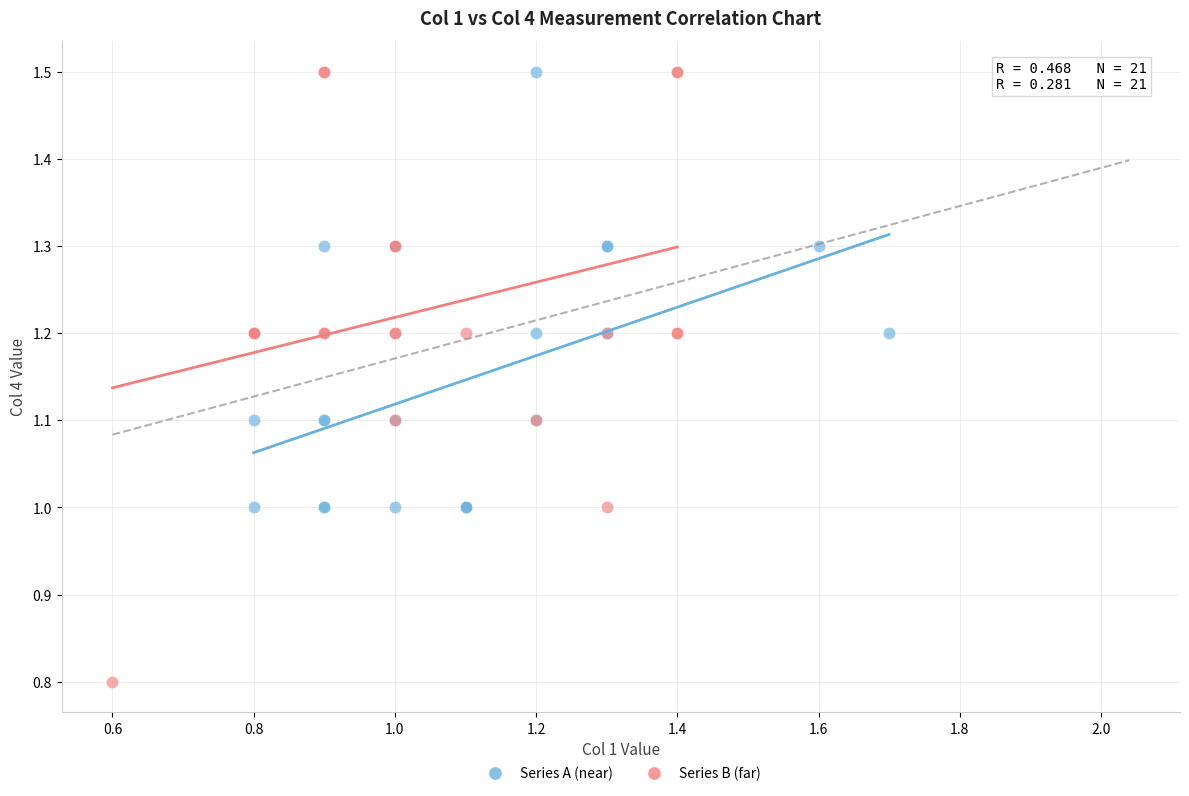

Which series contains the lowest Y value?

Series B (far)